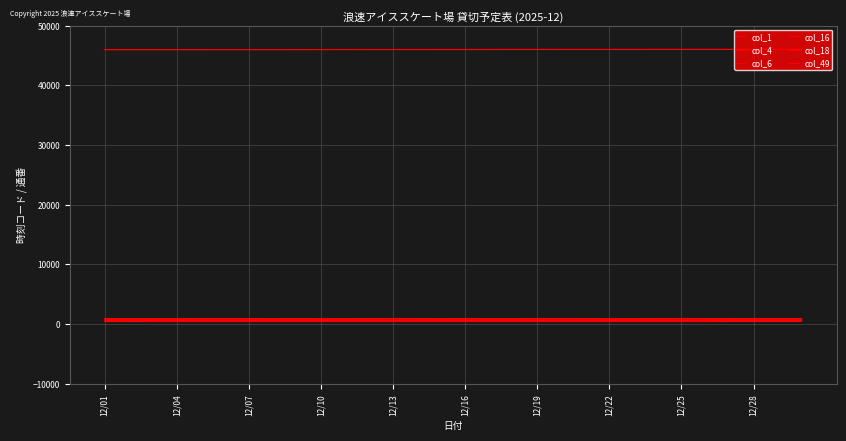

True or false: col_49 has more than 2 points higher than both neighbors.

False